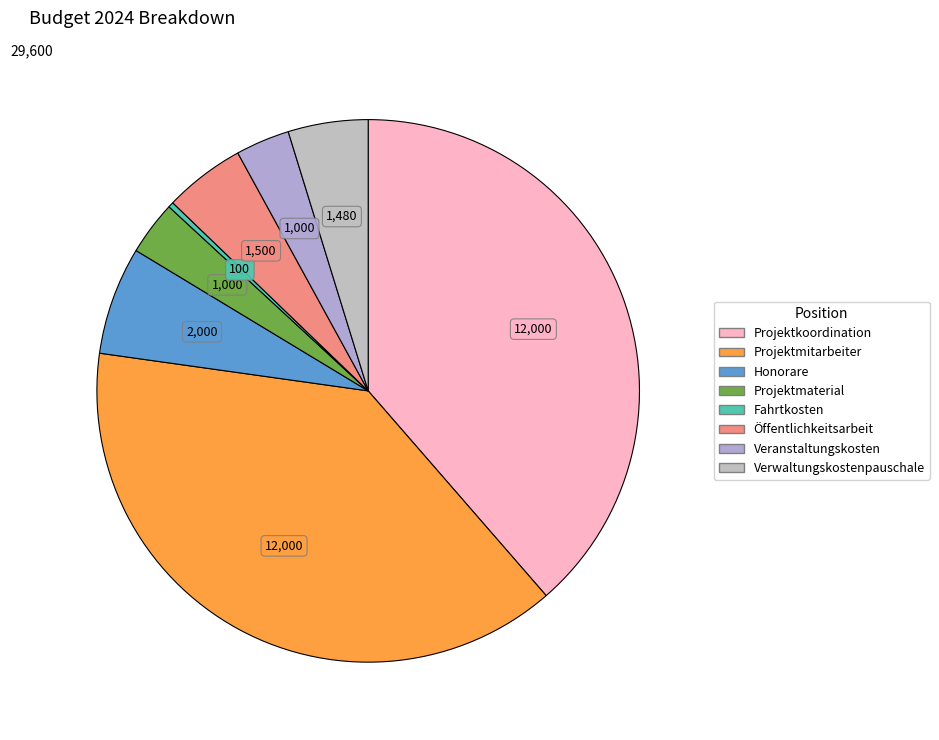

To the nearest percent, what is the difference between the Projektkoordination and Honorare slice percentages?

32%